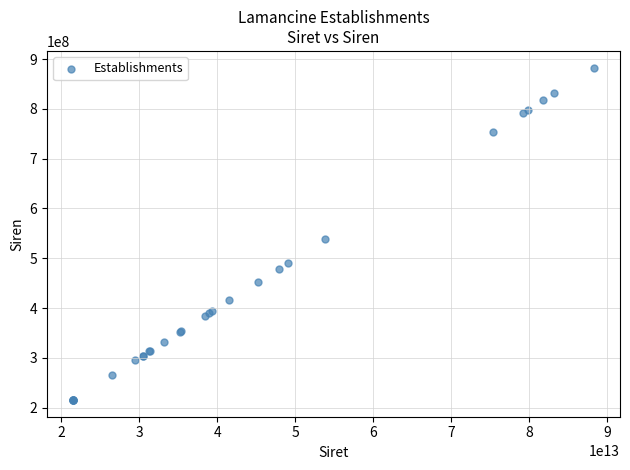

What Y value in the scatter plot is closest to 549038820?

538595026